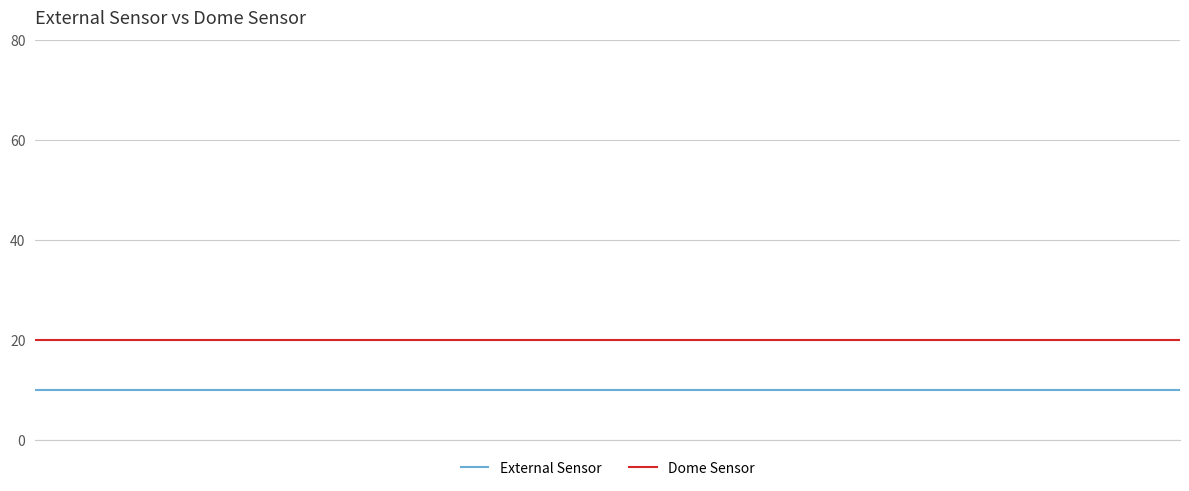

List the series in order of their peak value, highest first.

Dome Sensor, External Sensor